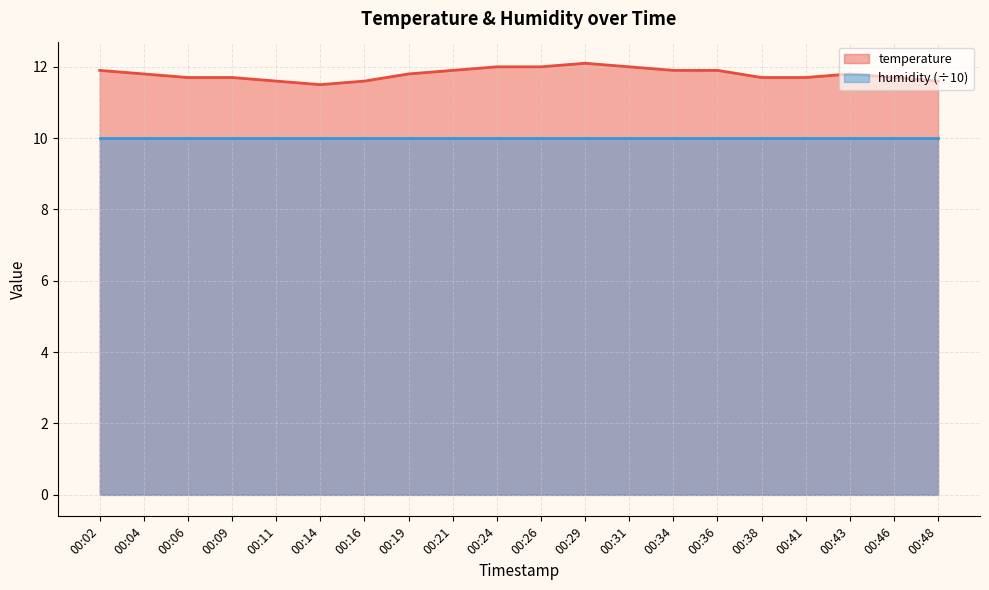

Which has a higher value, 00:36 or 00:24?

00:24